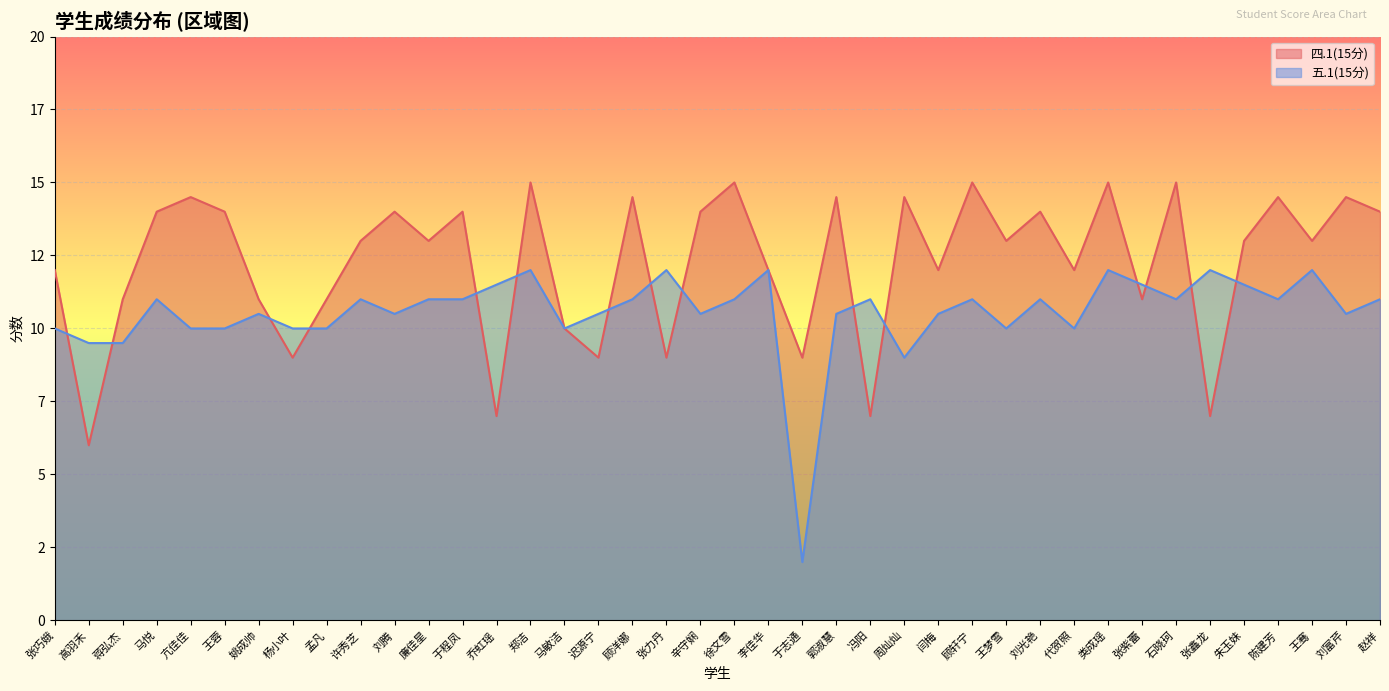

Reading left to right, extract all data points from this chart.

四.1(15分): 12.0	6.0	11.0	14.0	14.5	14.0	11.0	9.0	11.0	13.0	14.0	13.0	14.0	7.0	15.0	10.0	9.0	14.5	9.0	14.0	15.0	12.0	9.0	14.5	7.0	14.5	12.0	15.0	13.0	14.0	12.0	15.0	11.0	15.0	7.0	13.0	14.5	13.0	14.5	14.0
五.1(15分): 10.0	9.5	9.5	11.0	10.0	10.0	10.5	10.0	10.0	11.0	10.5	11.0	11.0	11.5	12.0	10.0	10.5	11.0	12.0	10.5	11.0	12.0	2.0	10.5	11.0	9.0	10.5	11.0	10.0	11.0	10.0	12.0	11.5	11.0	12.0	11.5	11.0	12.0	10.5	11.0